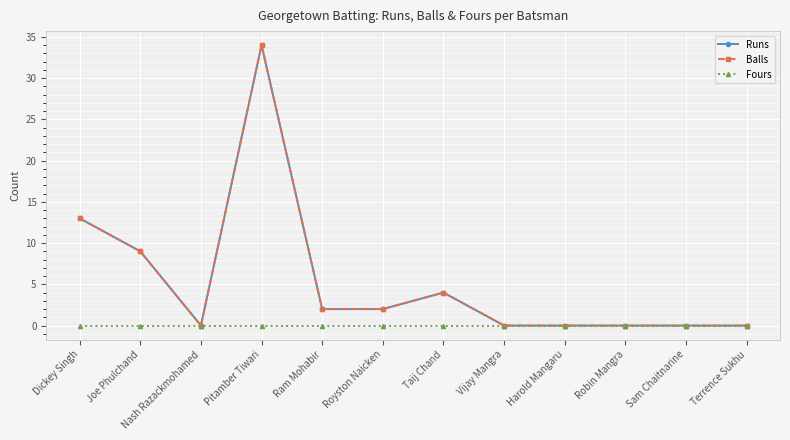

Reading left to right, extract all data points from this chart.

Runs: 13	9	0	34	2	2	4	0	0	0	0	0
Balls: 13	9	0	34	2	2	4	0	0	0	0	0
Fours: 0	0	0	0	0	0	0	0	0	0	0	0